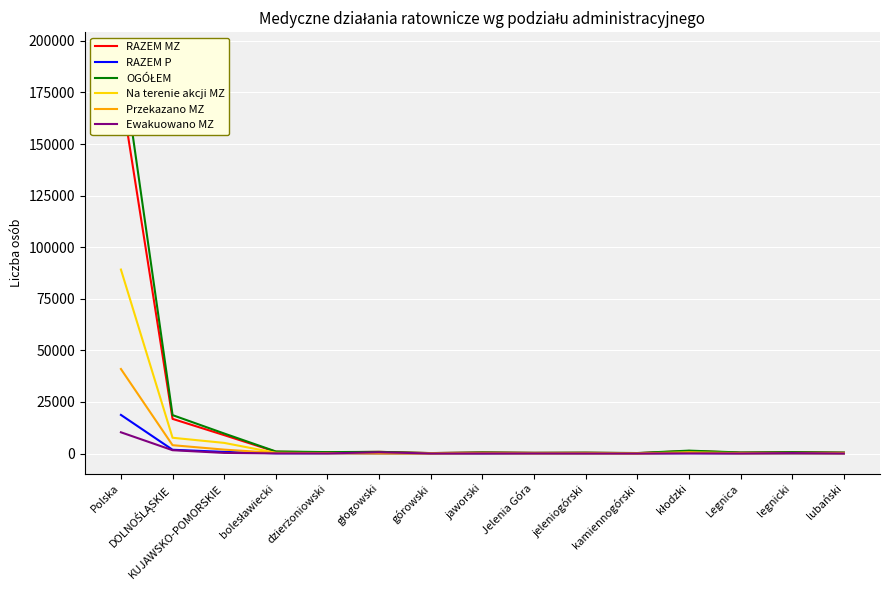

Where is the first local minimum for OGÓŁEM?

dzierżoniowski